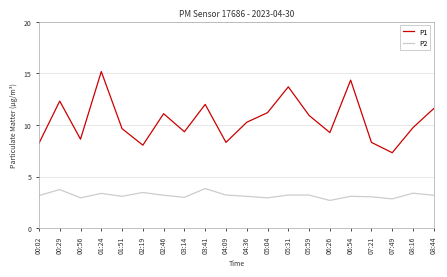

The P2 series shows 3.2 at 08:44. True or false?

True